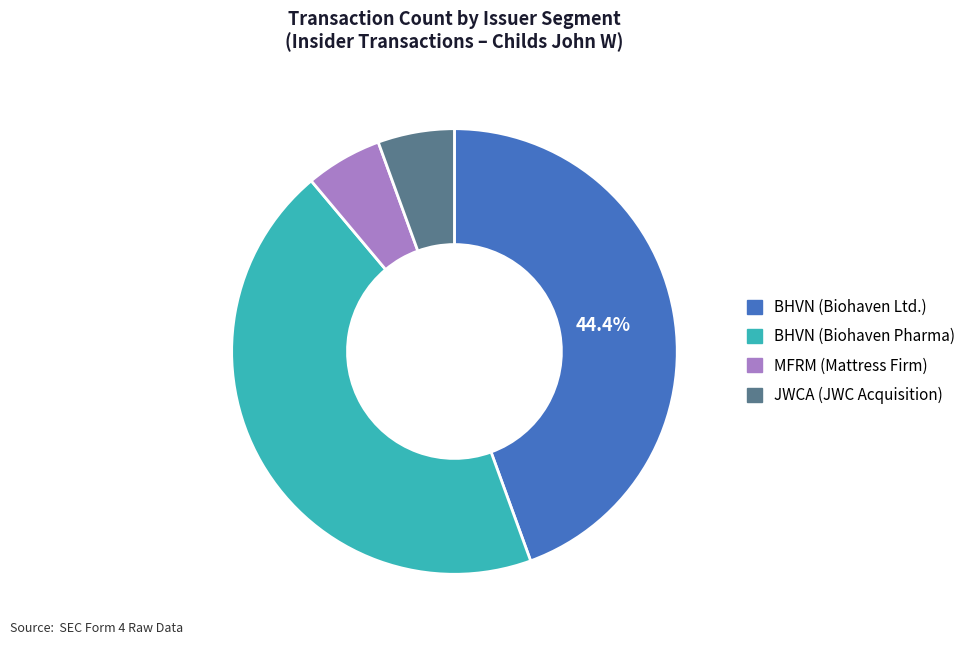

How much of the chart is everything except BHVN (Biohaven Ltd.)?

55.6%